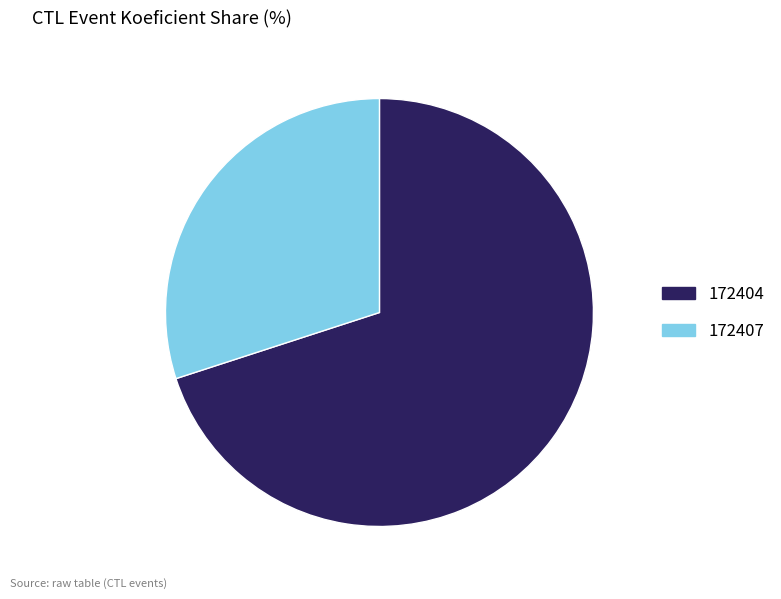

Which has a higher value, 172407 or 172404?

172404